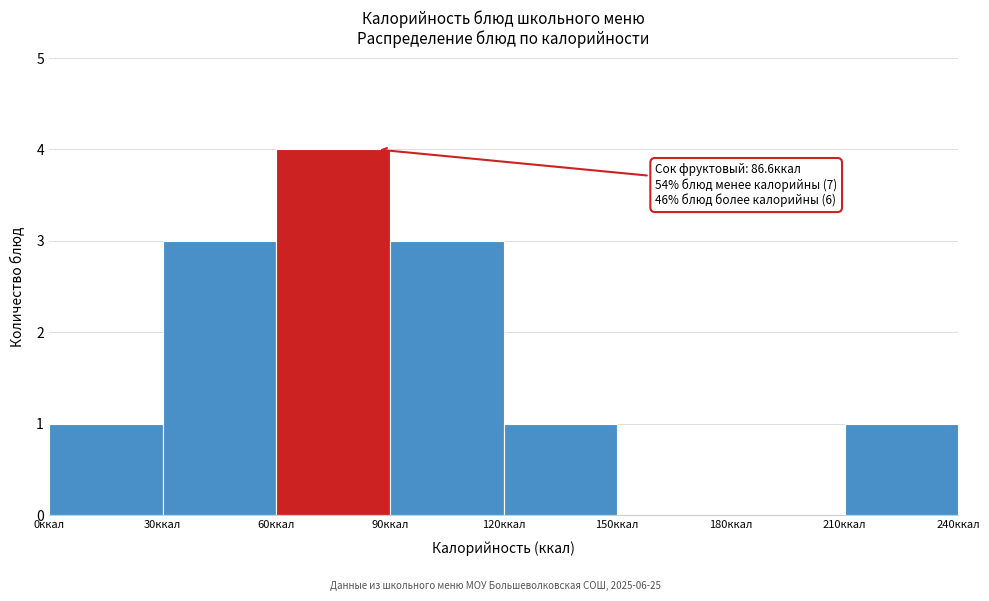

Over which range of the x-axis is the bar tallest?

60 to 90